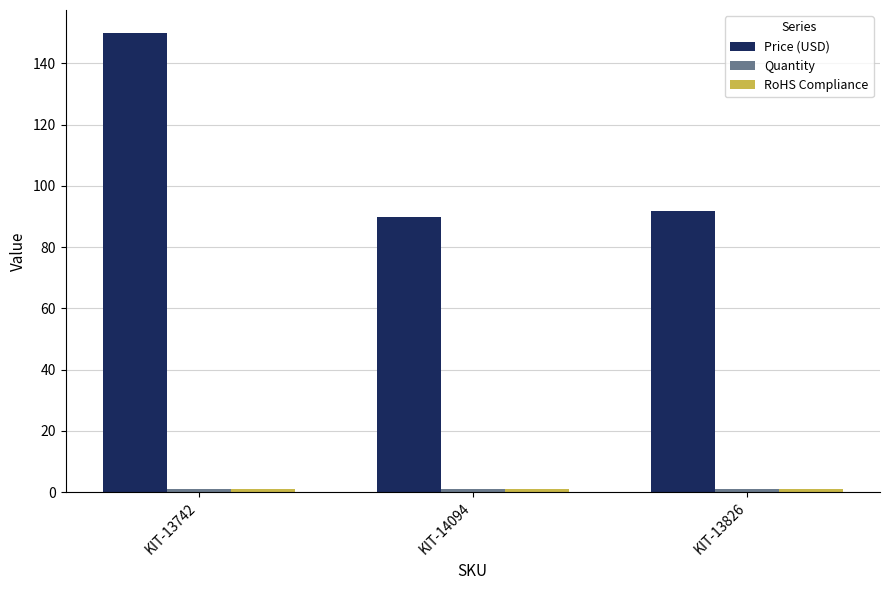

Where does the Price (USD) series first go above 91?

KIT-13742